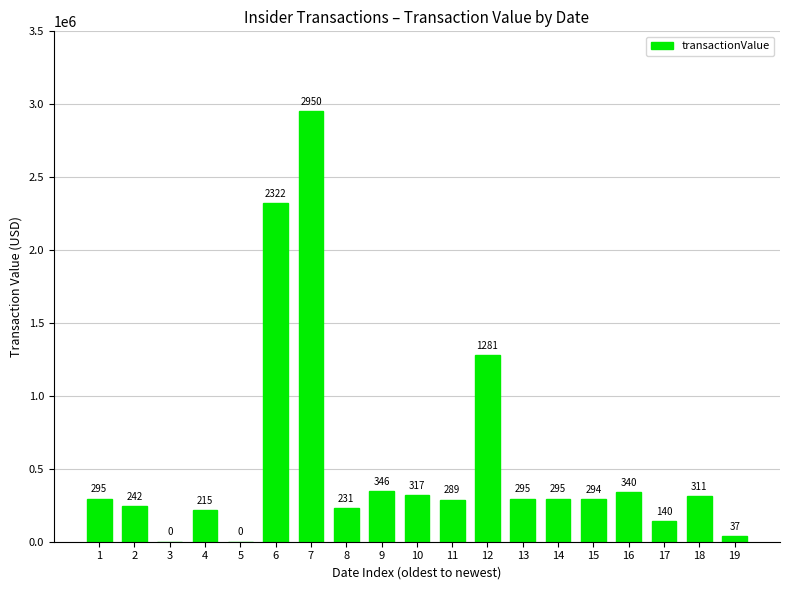

The value at 19 is 19027. True or false?

False